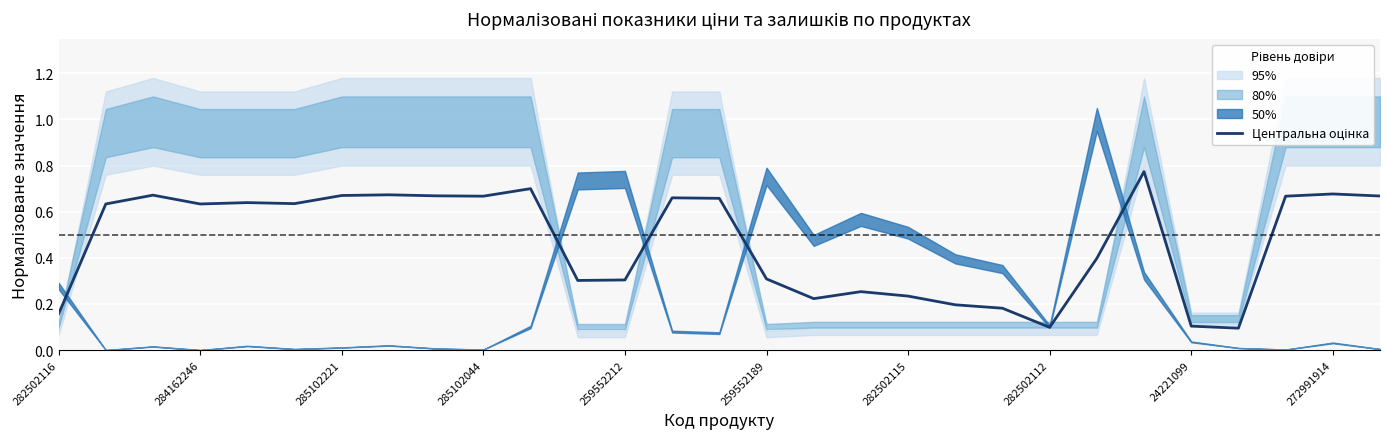

What value does the data have at 23?

0.8